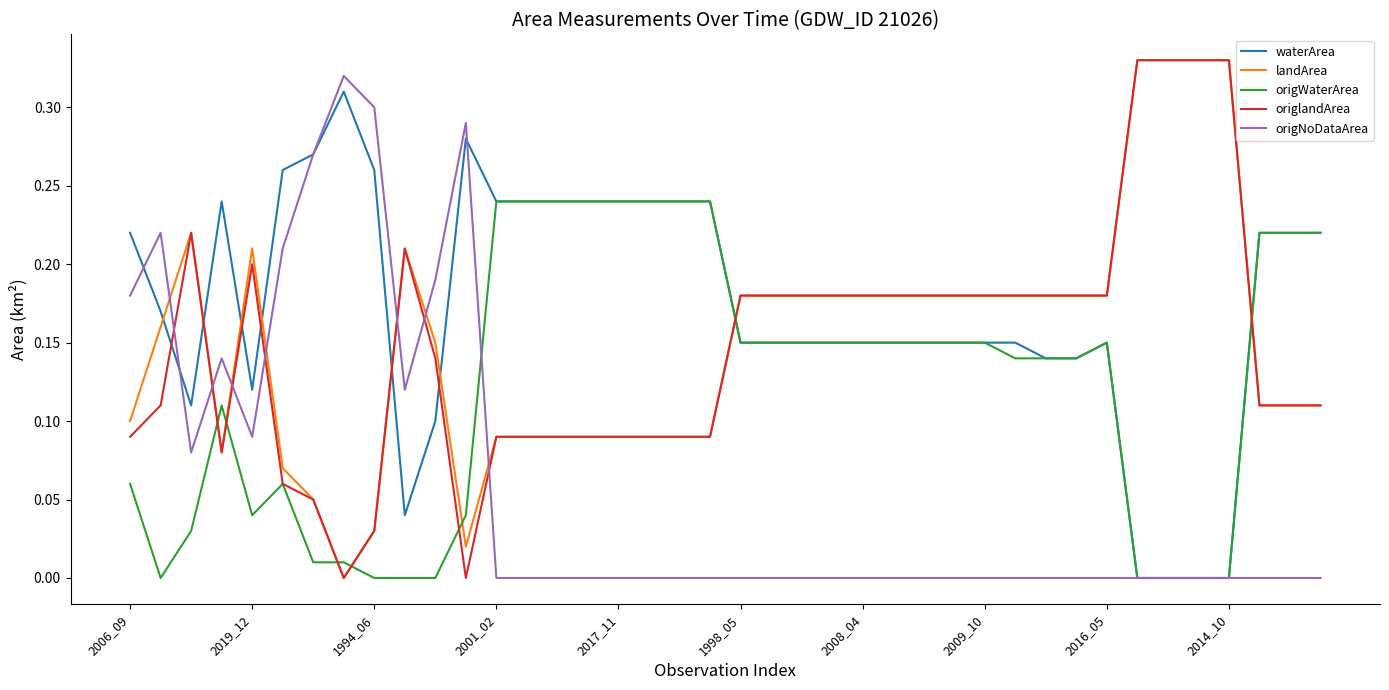

How many times do landArea and origWaterArea cross each other?

7